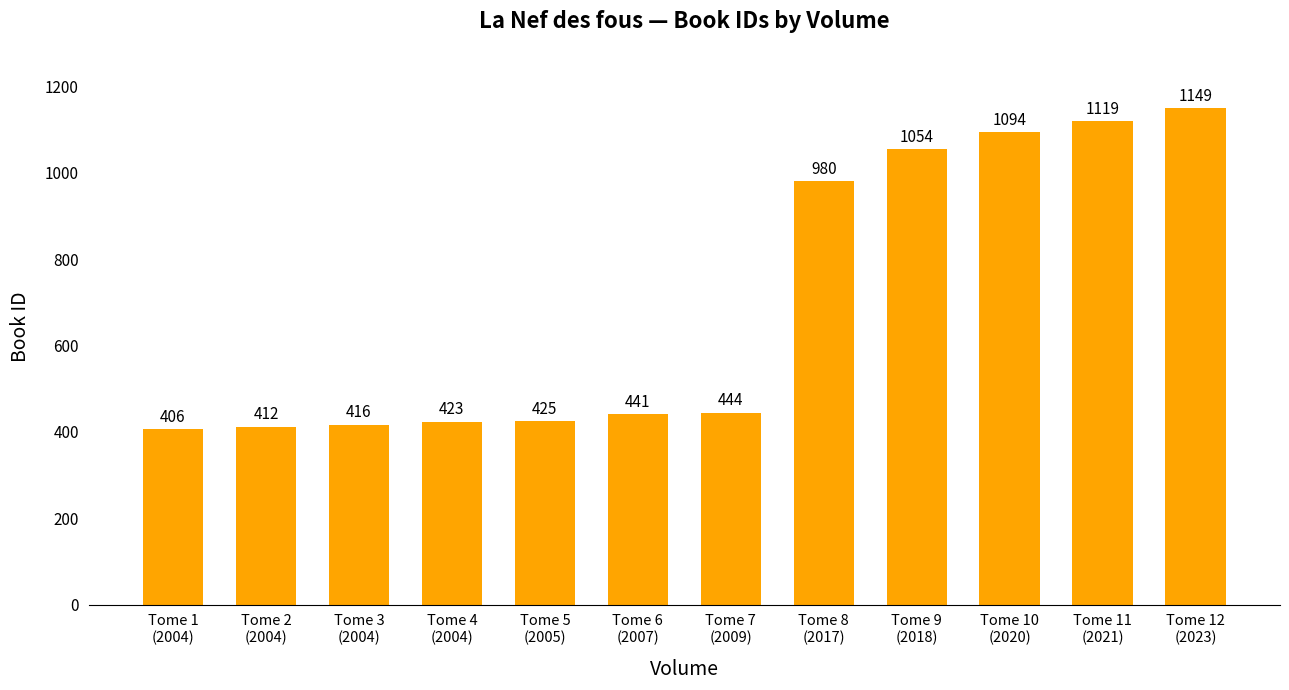

True or false: the data shows 441 at Tome 6
(2007).

True